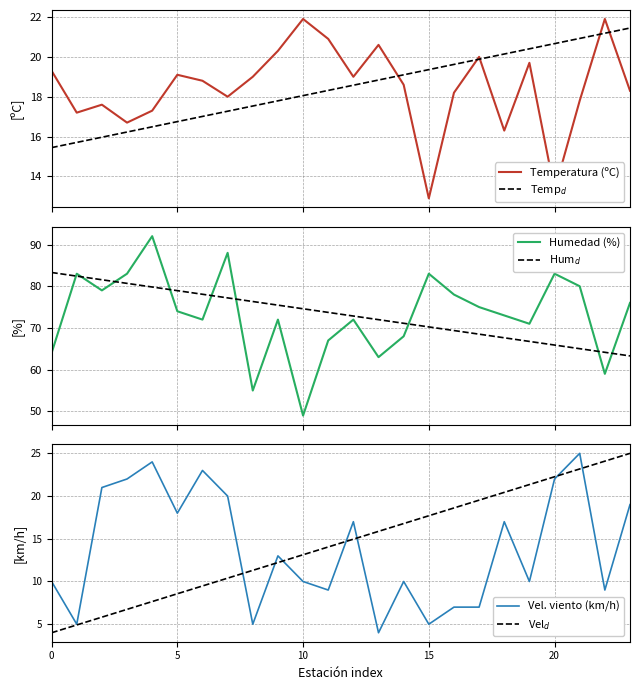

How many interior local valleys does the Vel. viento (km/h) series have?

8